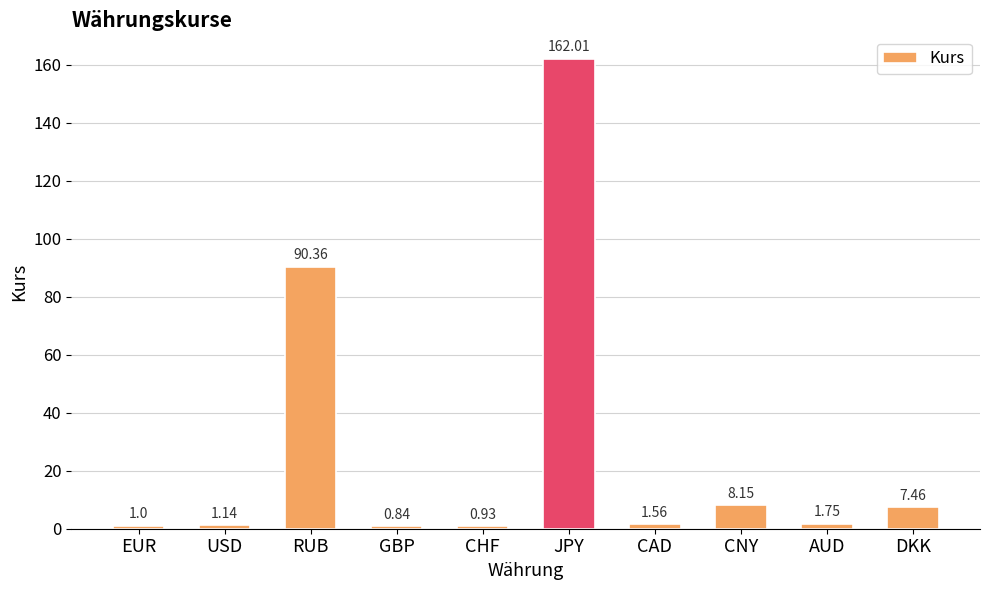

Rank the categories by value from highest to lowest.

JPY, RUB, CNY, DKK, AUD, CAD, USD, EUR, CHF, GBP